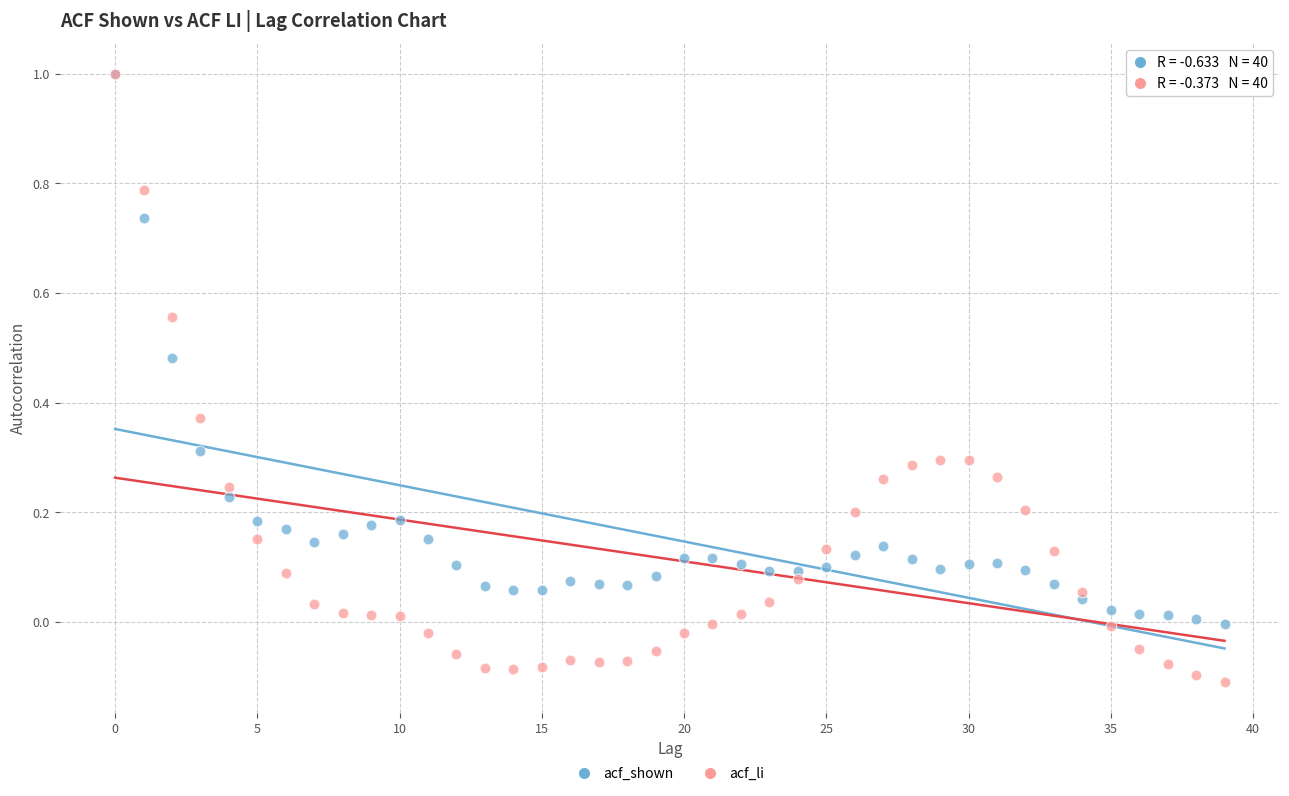

Which series has the largest Y range (max minus min)?

acf_li